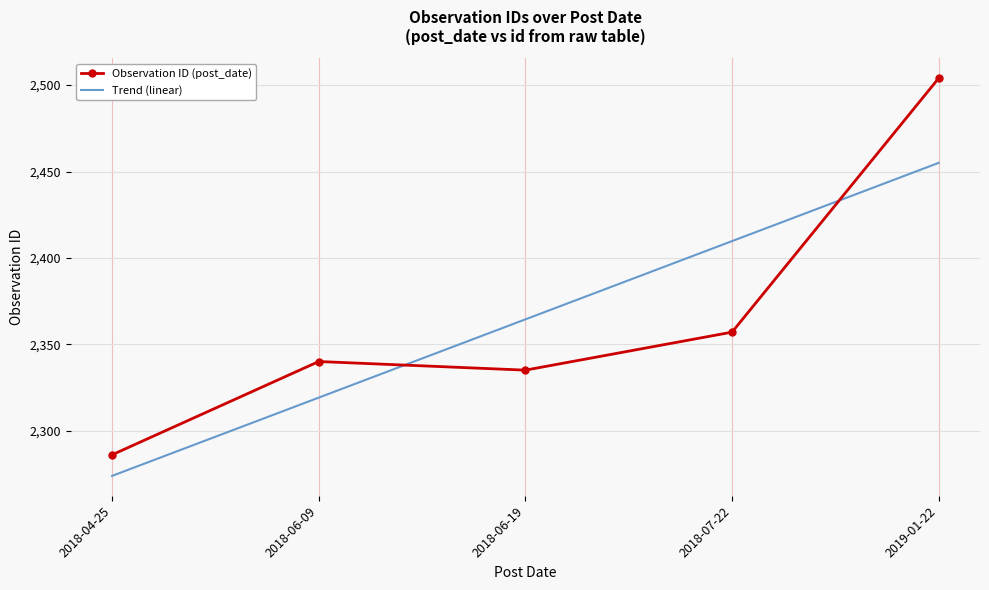

Where do Trend (linear) and Observation ID (post_date) first cross each other?

2018-06-09 and 2018-06-19